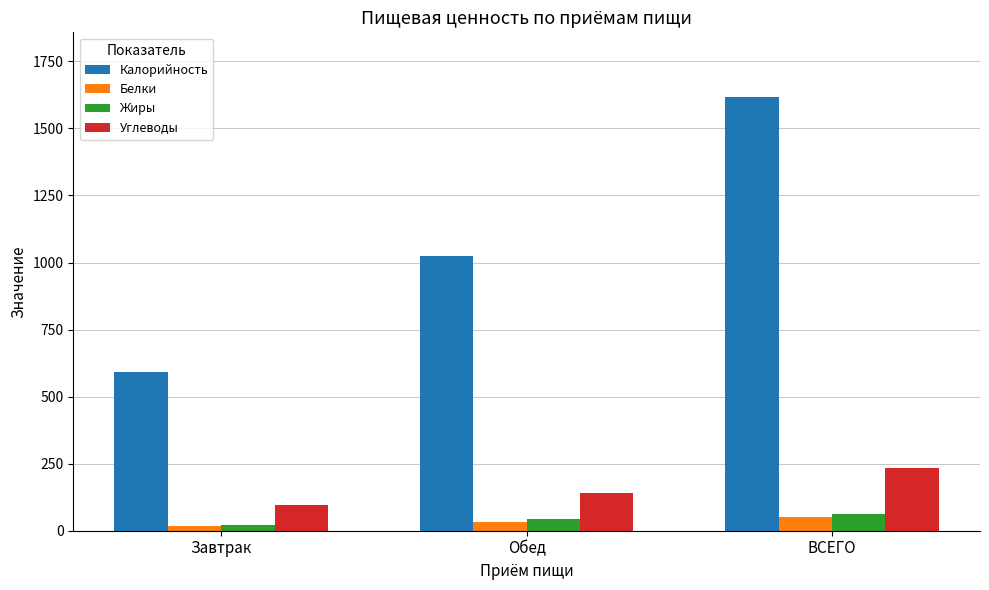

Where is Углеводы nearest to the value 164?

Обед